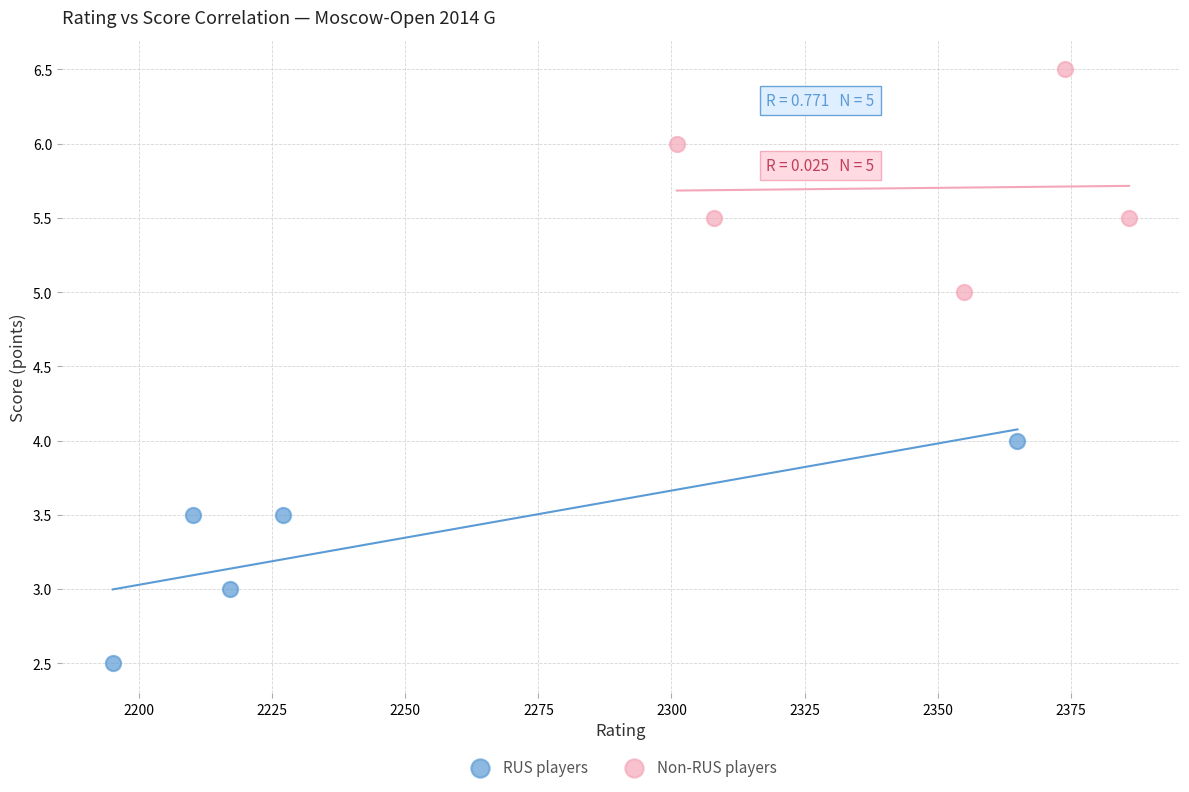

Which series reaches the minimum Y coordinate?

RUS players